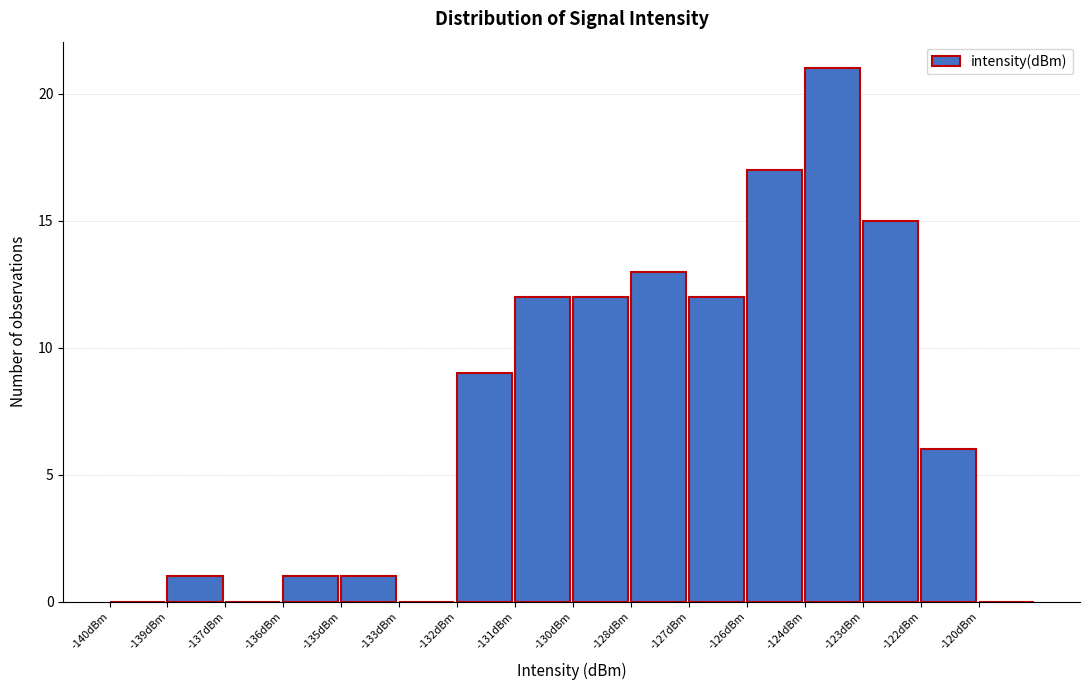

Reading left to right, what are all the values shown in this chart?

-140dBm=0	-139dBm=1	-137dBm=0	-136dBm=1	-135dBm=1	-133dBm=0	-132dBm=9	-131dBm=12	-130dBm=12	-128dBm=13	-127dBm=12	-126dBm=17	-124dBm=21	-123dBm=15	-122dBm=6	-120dBm=0